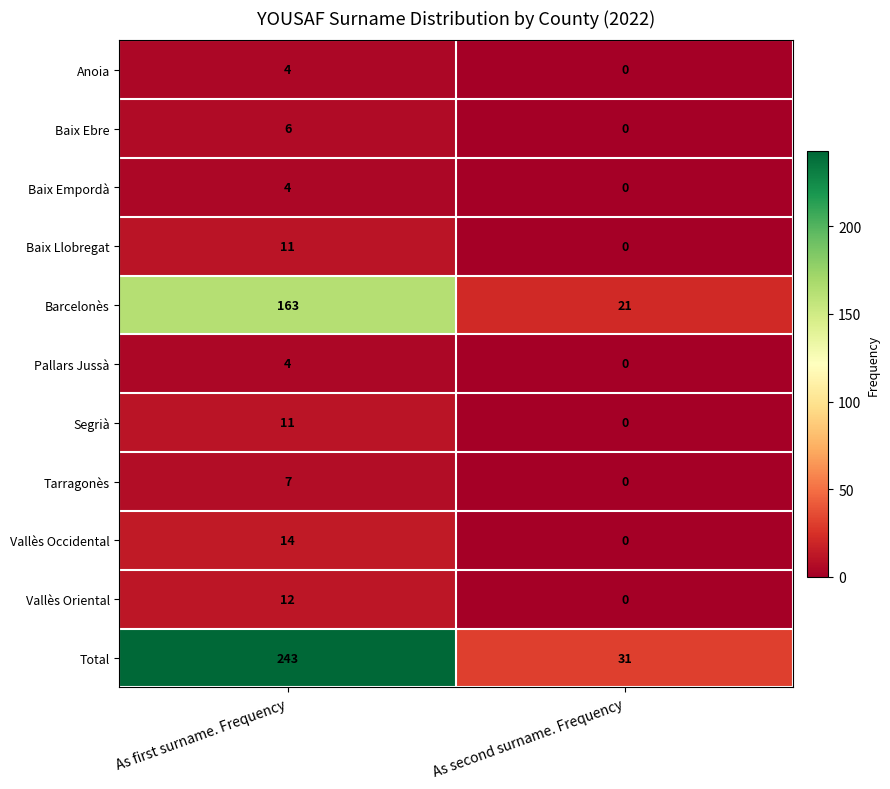

Reading right to left, list all the values displayed in this chart.

Anoia: 0	4
Baix Ebre: 0	6
Baix Empordà: 0	4
Baix Llobregat: 0	11
Barcelonès: 21	163
Pallars Jussà: 0	4
Segrià: 0	11
Tarragonès: 0	7
Vallès Occidental: 0	14
Vallès Oriental: 0	12
Total: 31	243